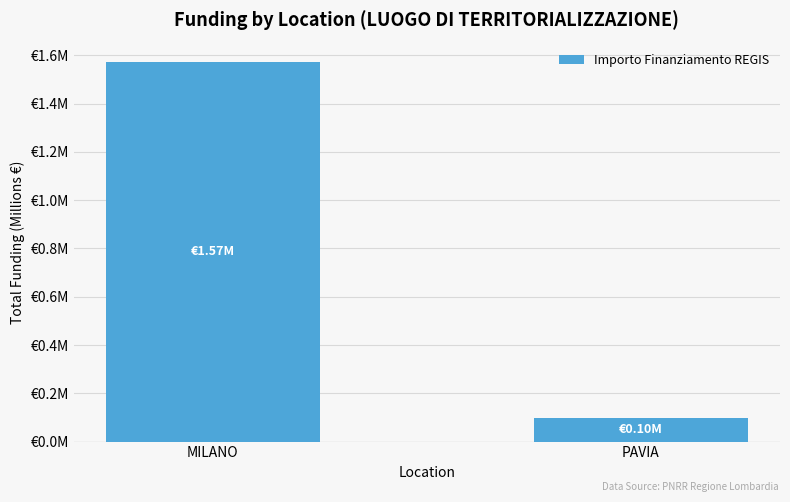

Does the chart contain any negative values?

No